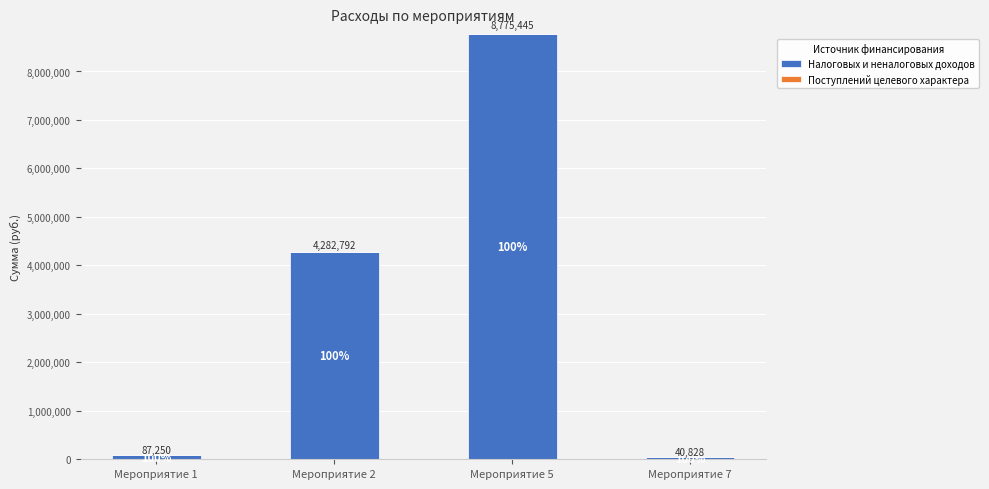

Rank the categories by value from highest to lowest.

Мероприятие 5, Мероприятие 2, Мероприятие 1, Мероприятие 7